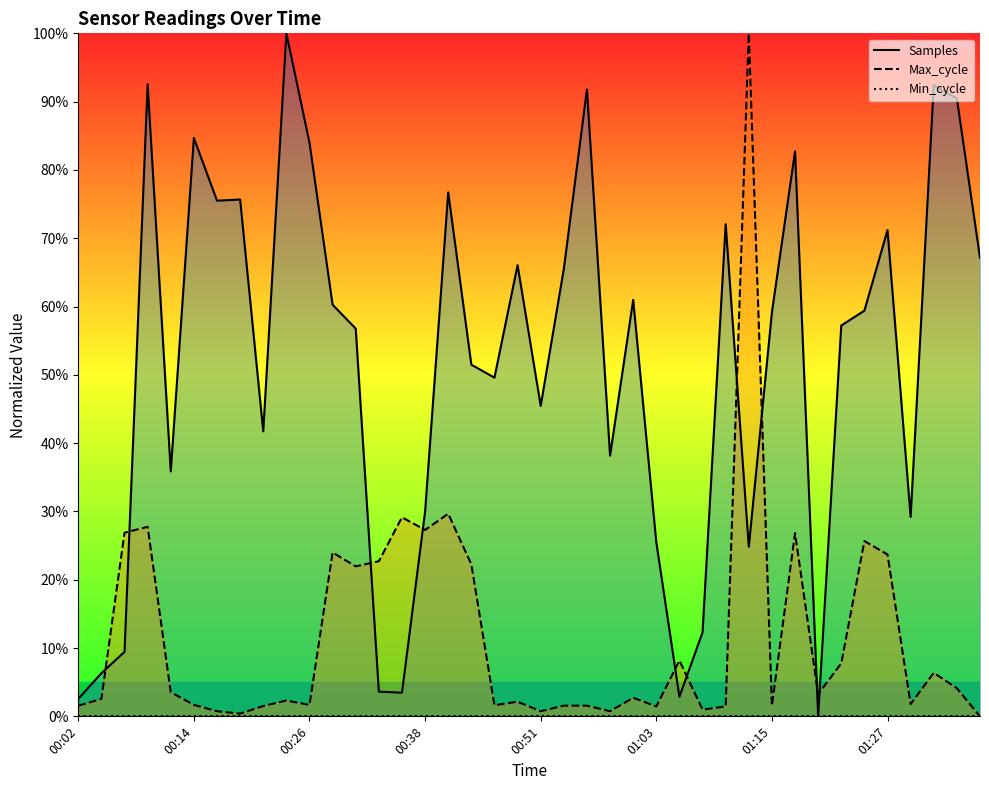

Which series changed the most between 01:03 and 12?

Samples